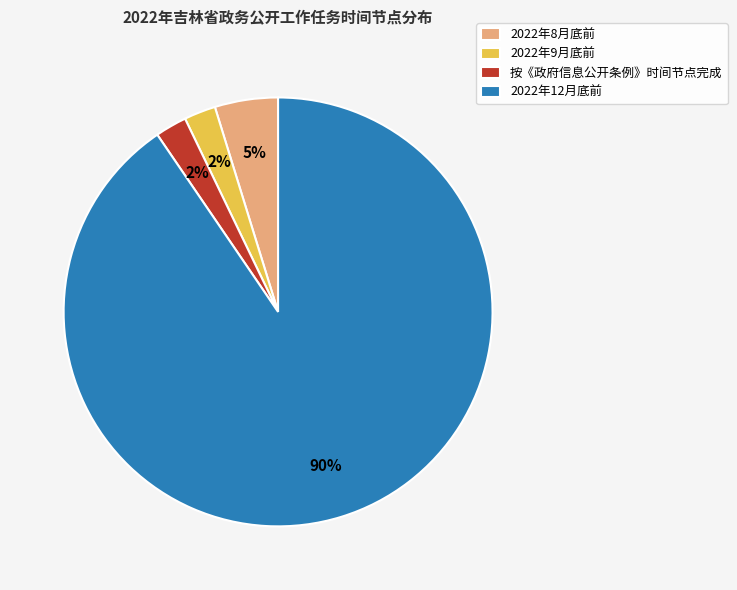

To the nearest percent, what percentage of the pie is 按《政府信息公开条例》时间节点完成?

2%